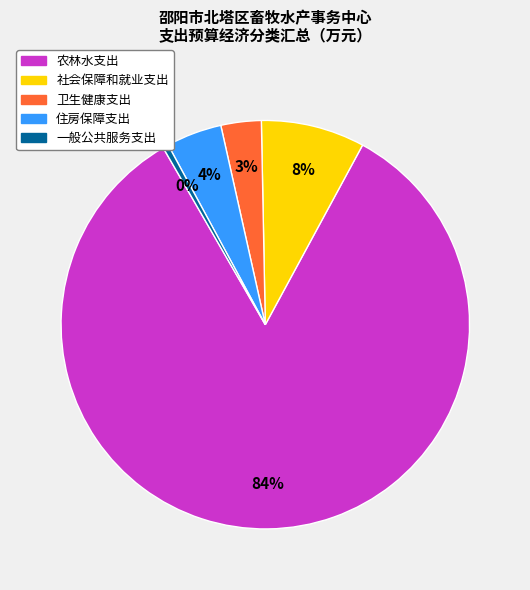

To the nearest percent, what is the combined percentage of 卫生健康支出 and 社会保障和就业支出?

11%